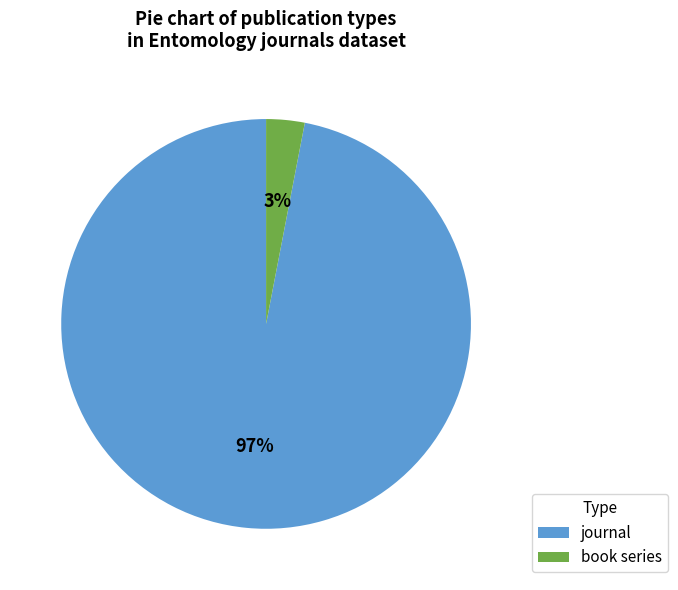

What percentage is the journal slice, to the nearest percent?

97%